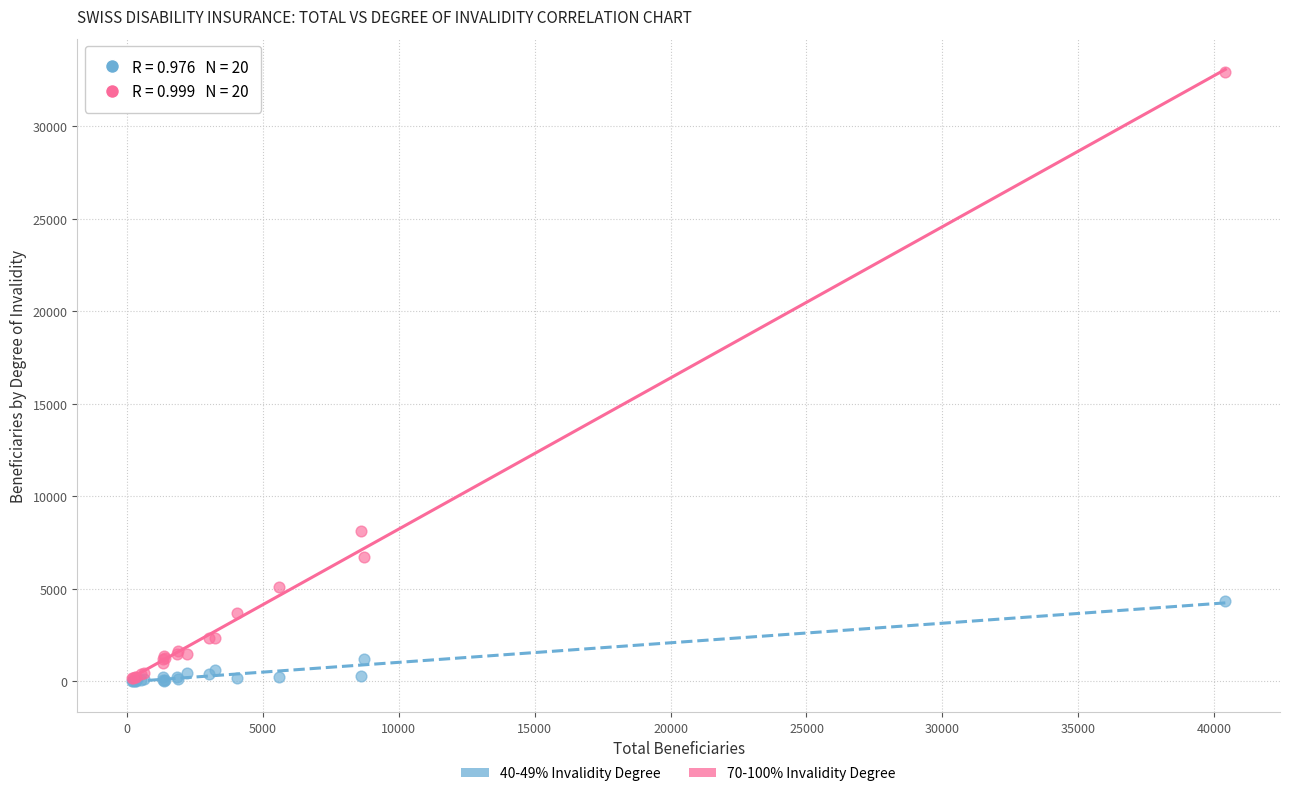

Which series contains the highest Y value?

70-100% Invalidity Degree